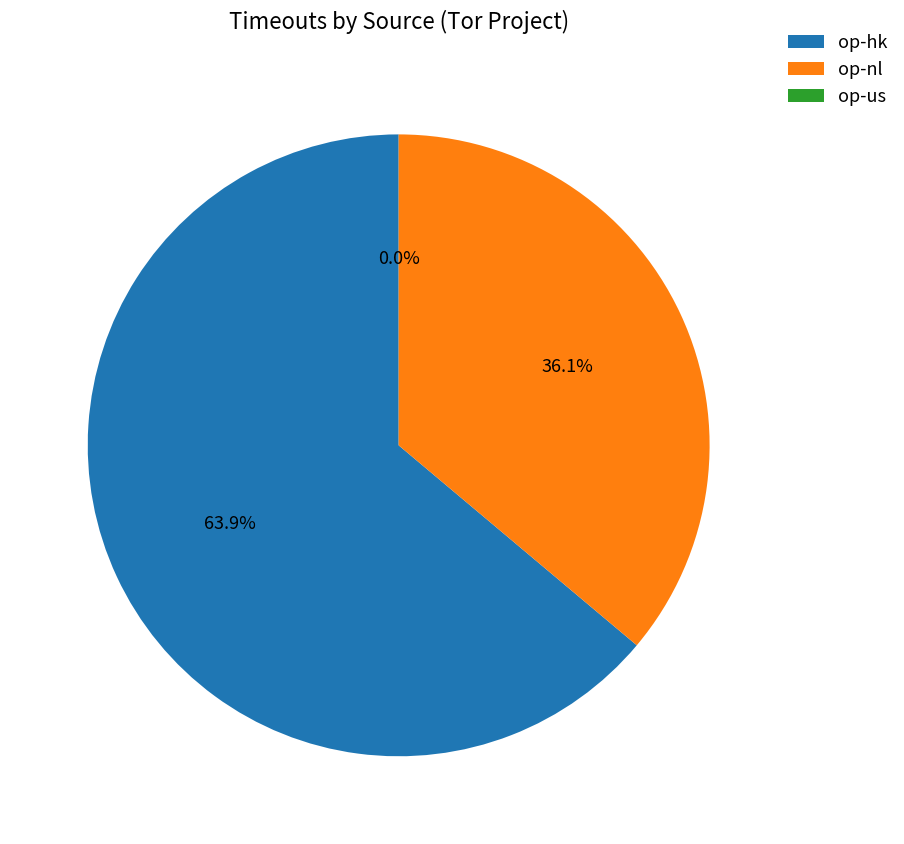

Combined, what portion of the pie is op-nl and op-hk?

100.0%